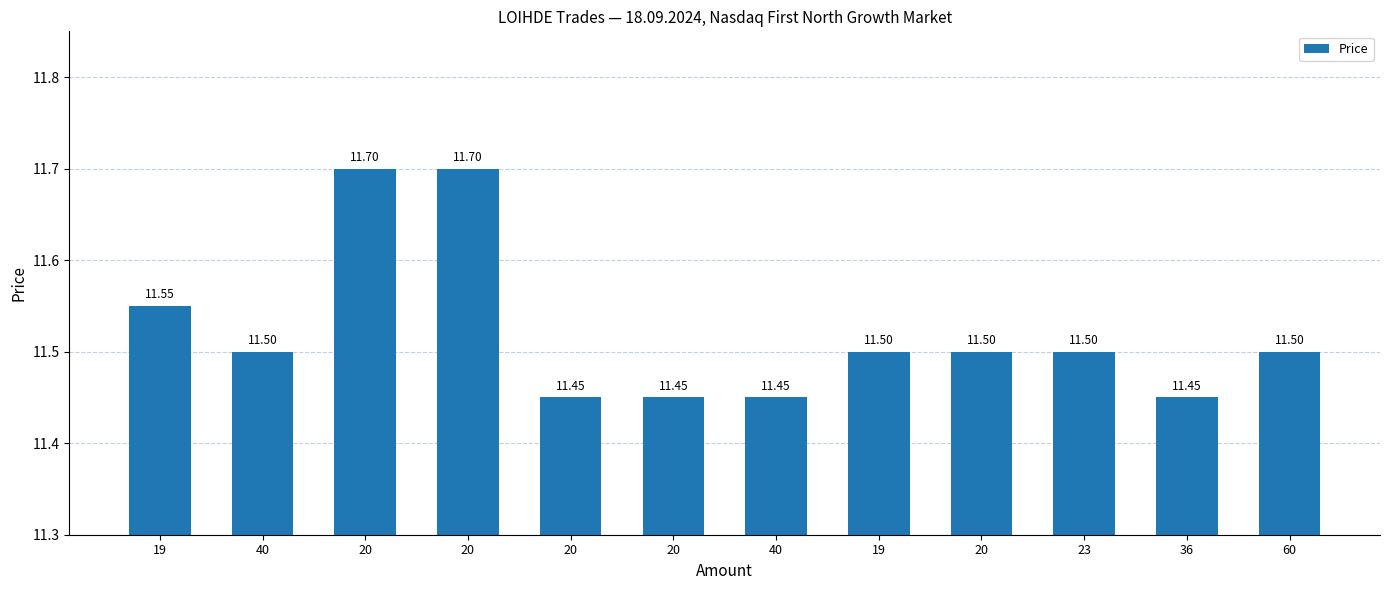

Is it true that the value at 20 is 11.7?

True